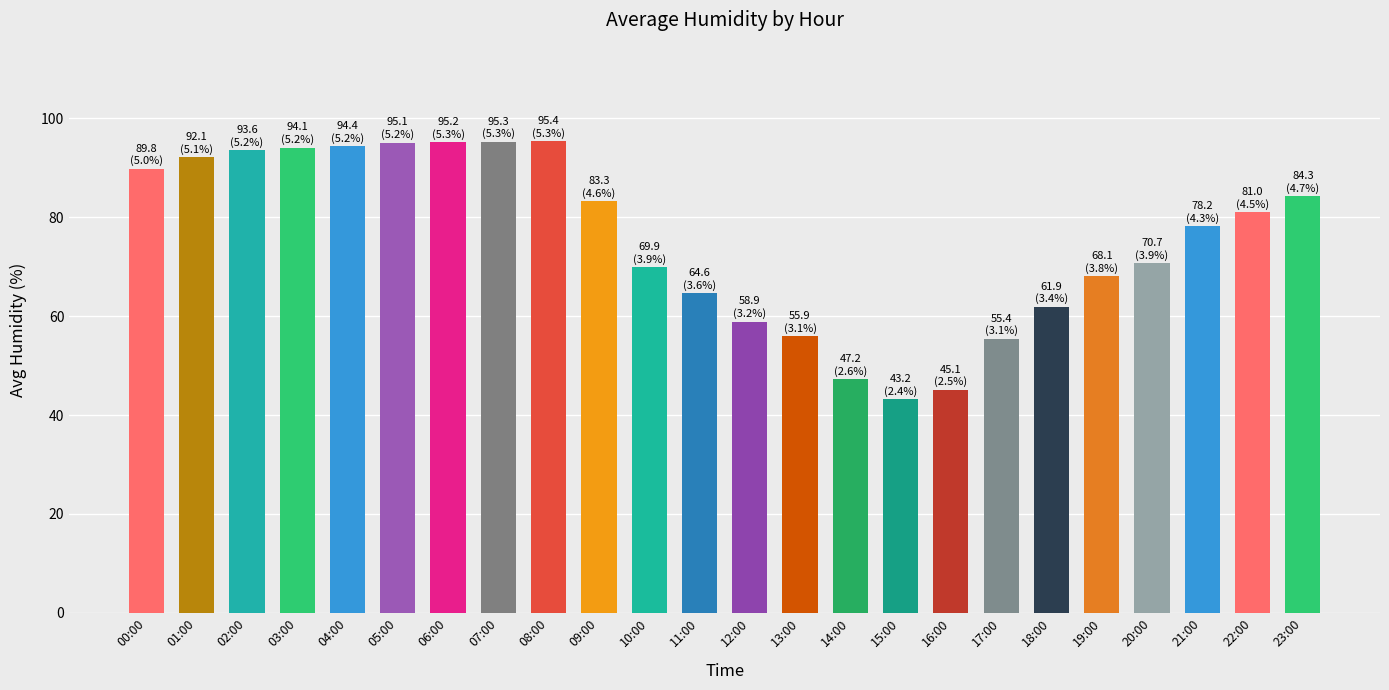

Is it true that the value at 21:00 is 20.4?

False